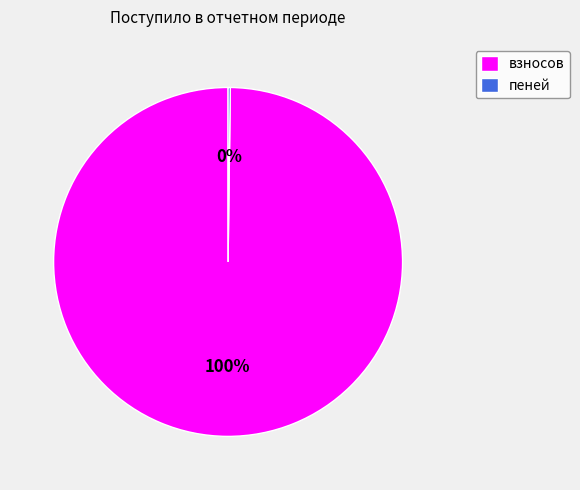

Is it true that взносов is 100% of the pie?

True